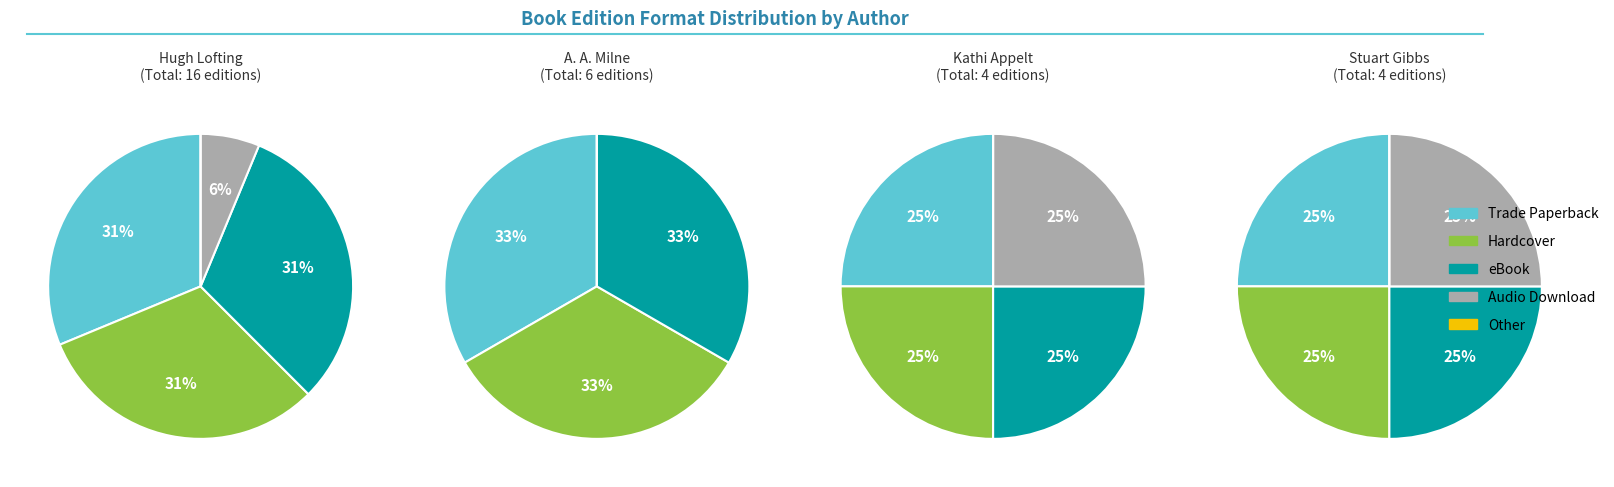

Rank the categories by value from highest to lowest.

Trade Paperback, Hardcover, eBook, Audio Download, Other